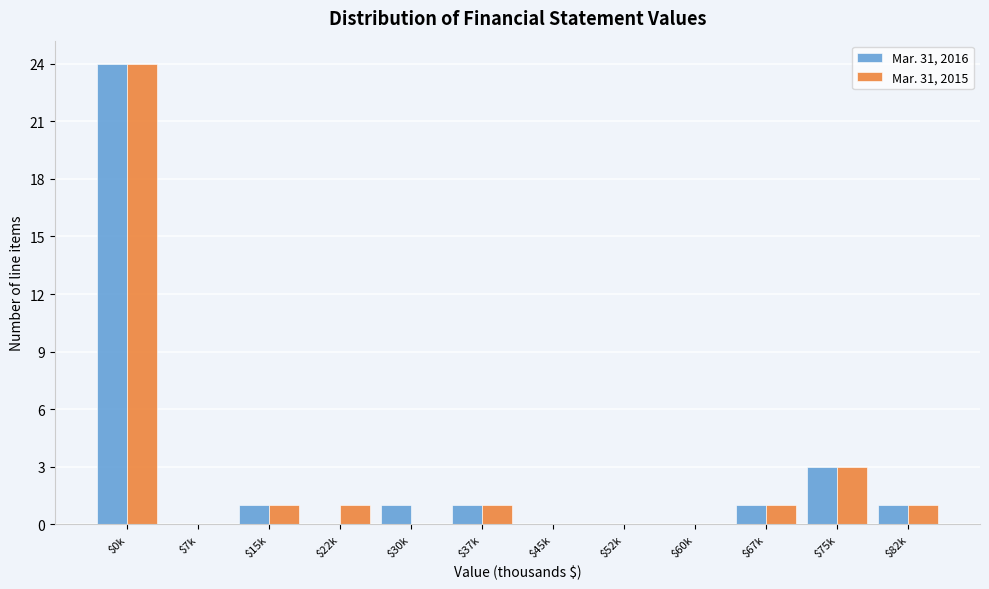

At which label does Mar. 31, 2016 reach its peak?

$0k